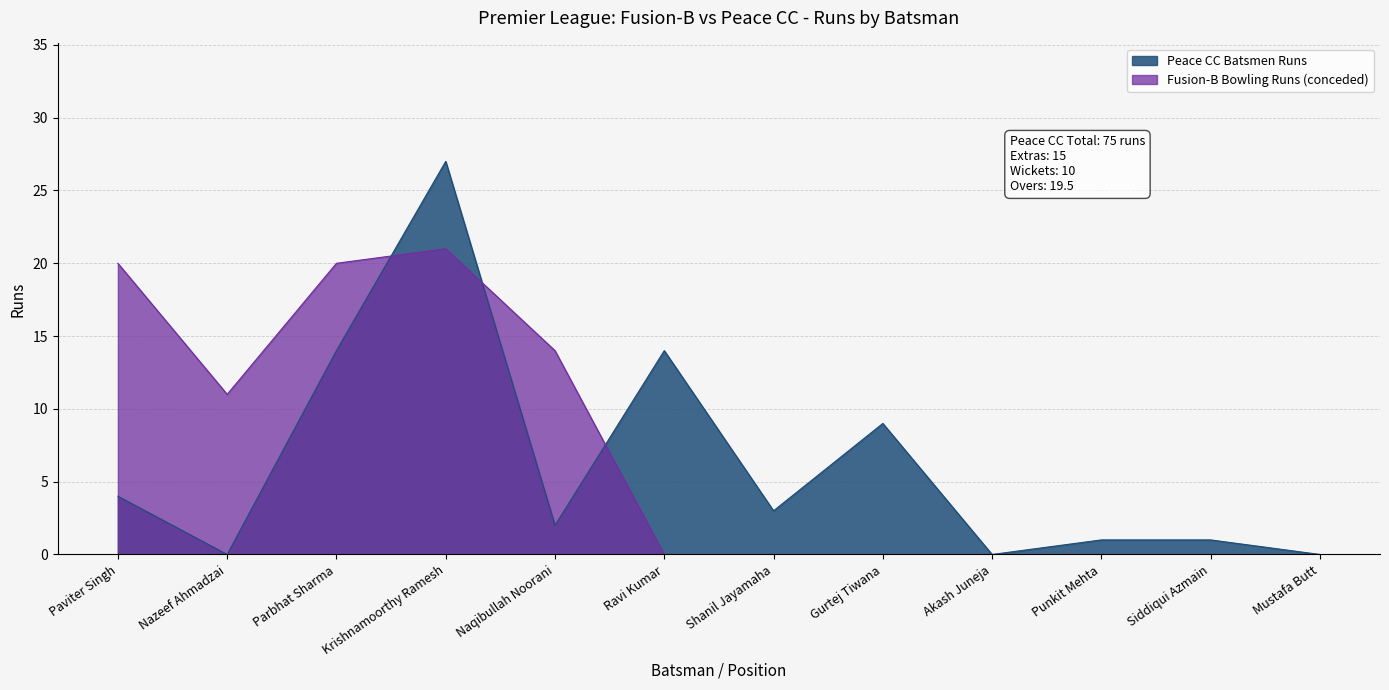

Which series ends up on top after the final intersection of Fusion-B Bowling Runs and Peace CC Batsmen Runs?

Peace CC Batsmen Runs